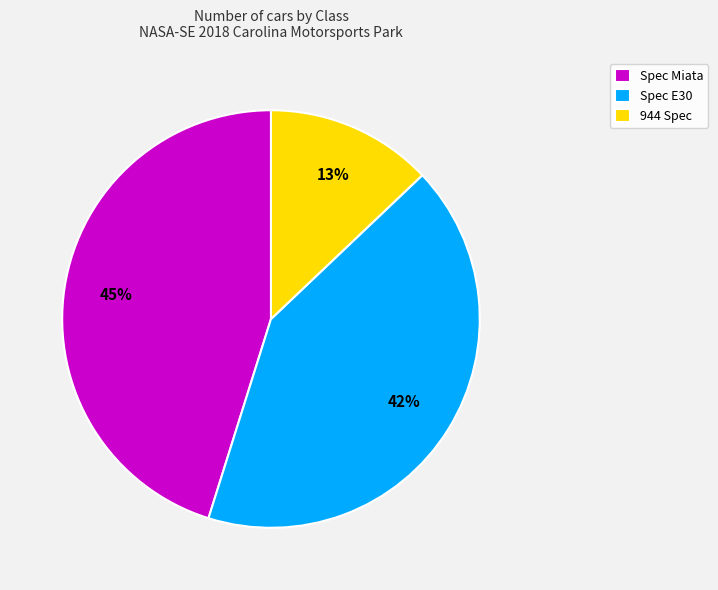

Is the sum of 944 Spec and Spec Miata greater than half?

Yes